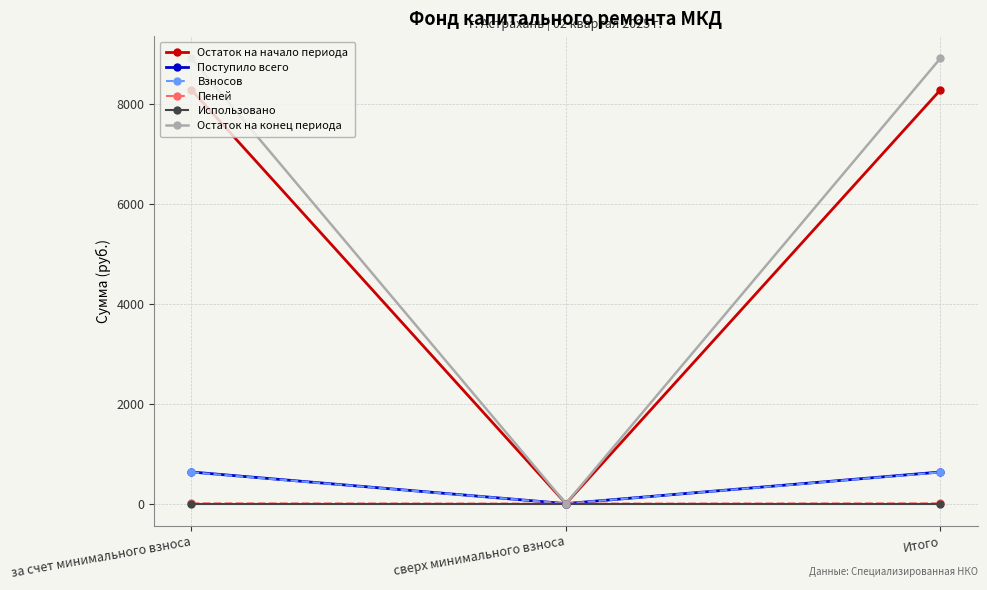

True or false: Остаток на конец периода has a value of 0.0 at сверх минимального взноса.

True